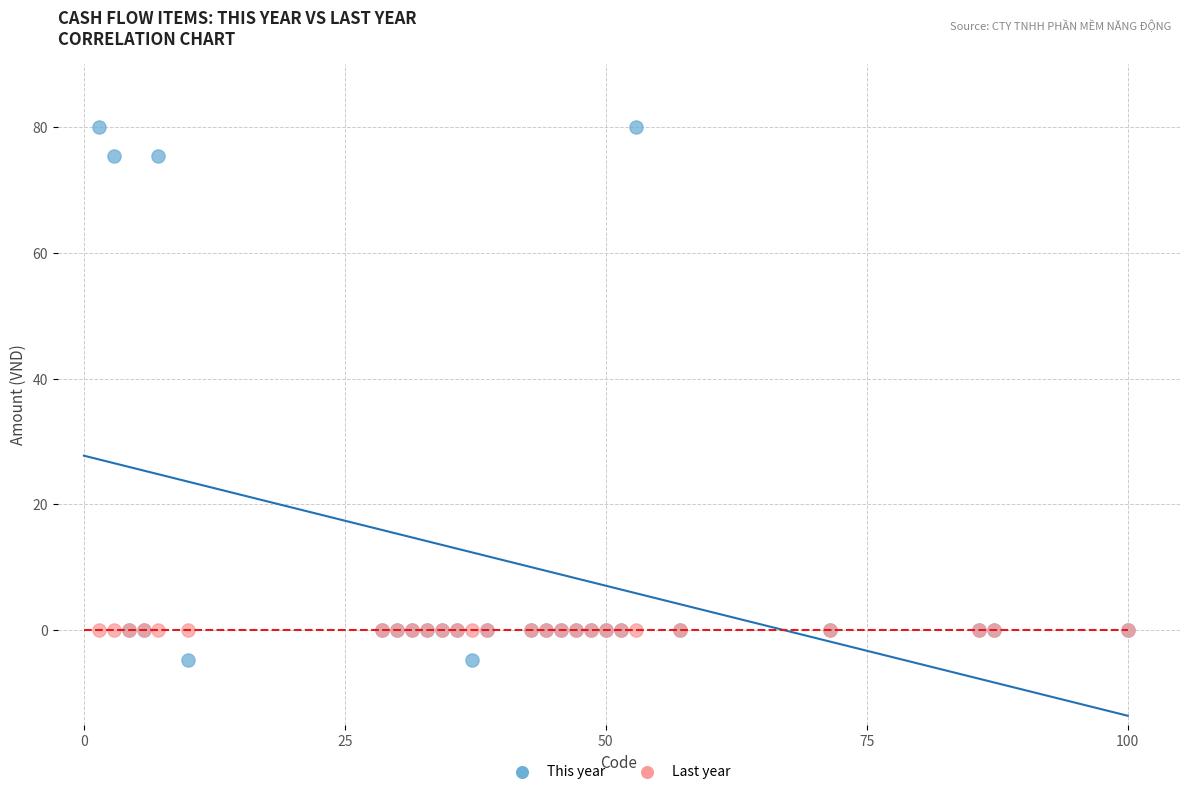

Which series contains the highest Y value?

This year